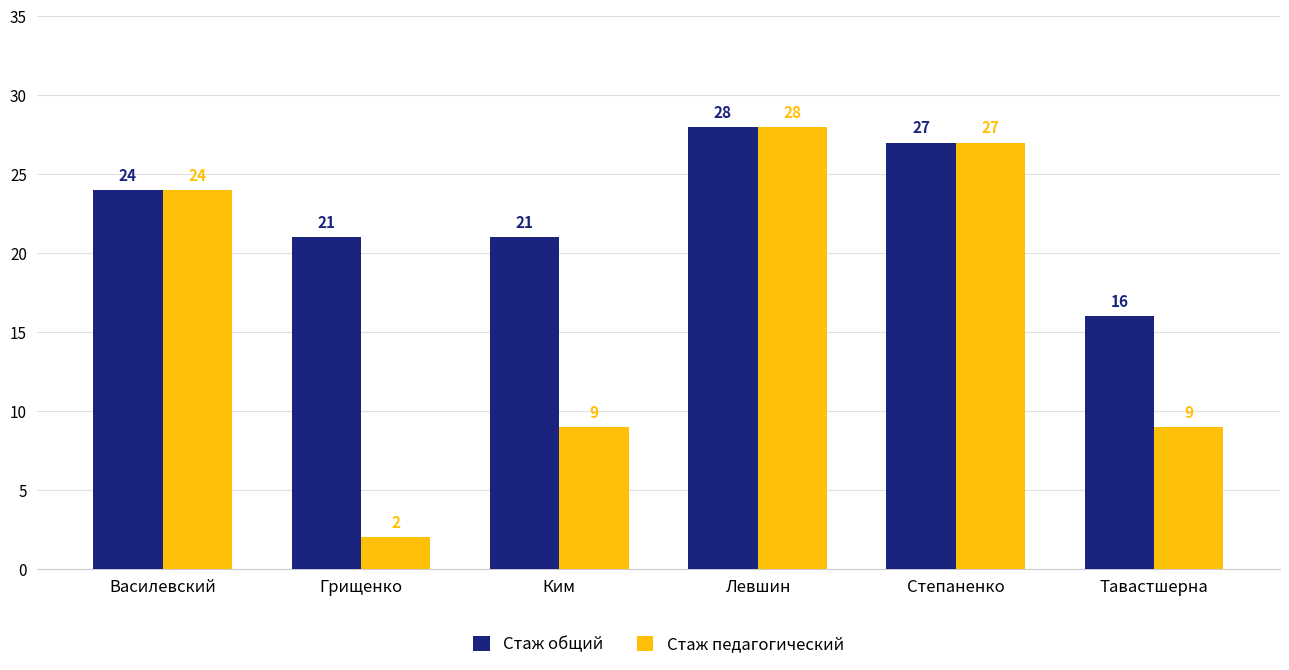

The Стаж педагогический series shows 2 at Тавастшерна. True or false?

False